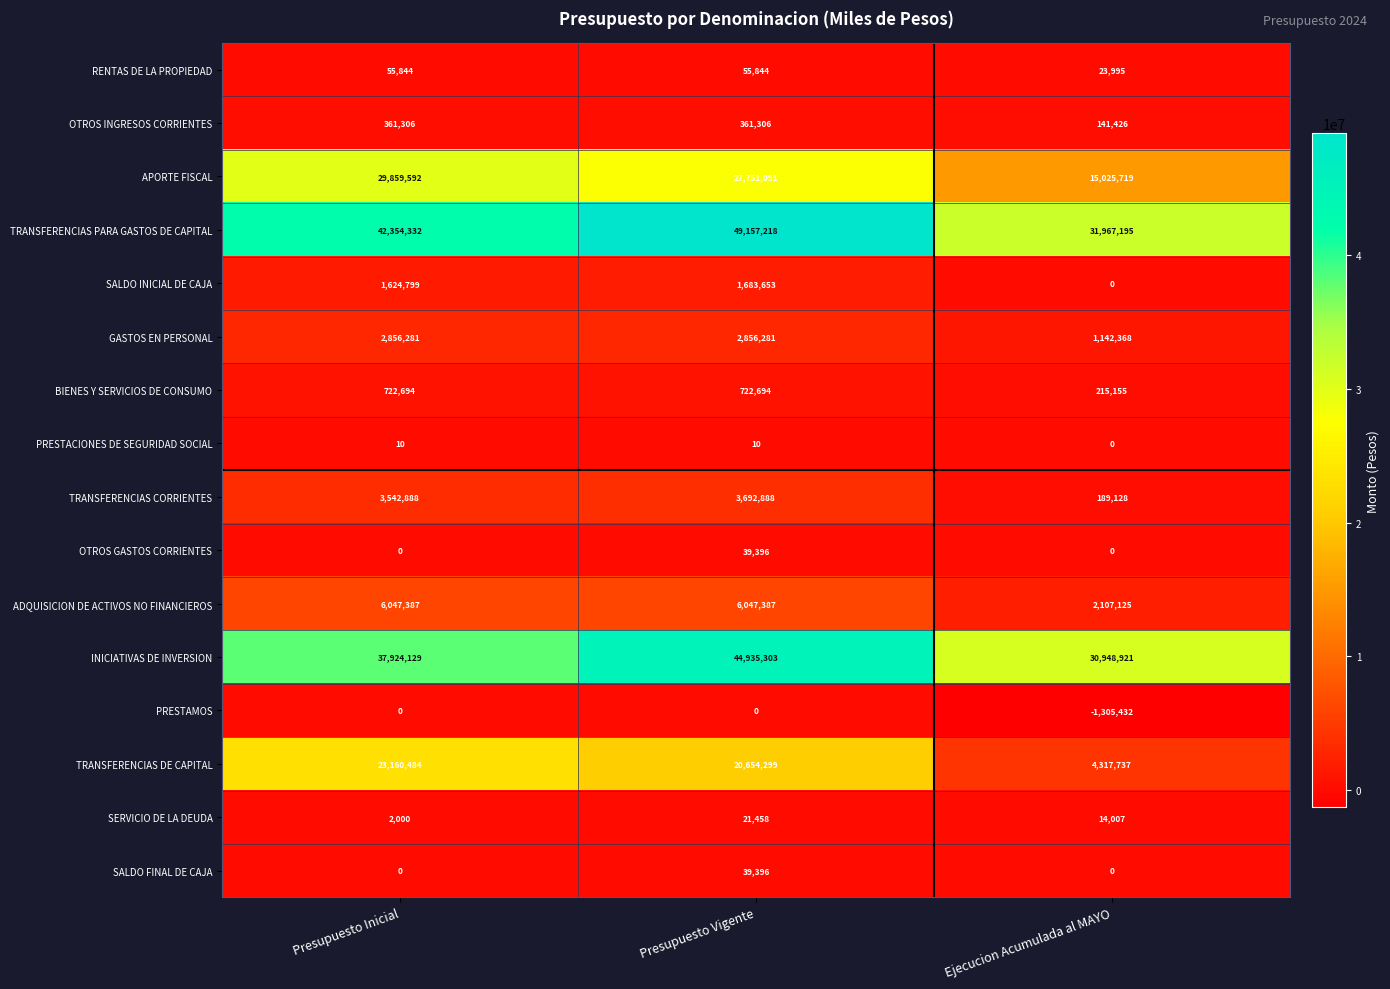

What is the difference between the highest and lowest values at Presupuesto Vigente?

49157218